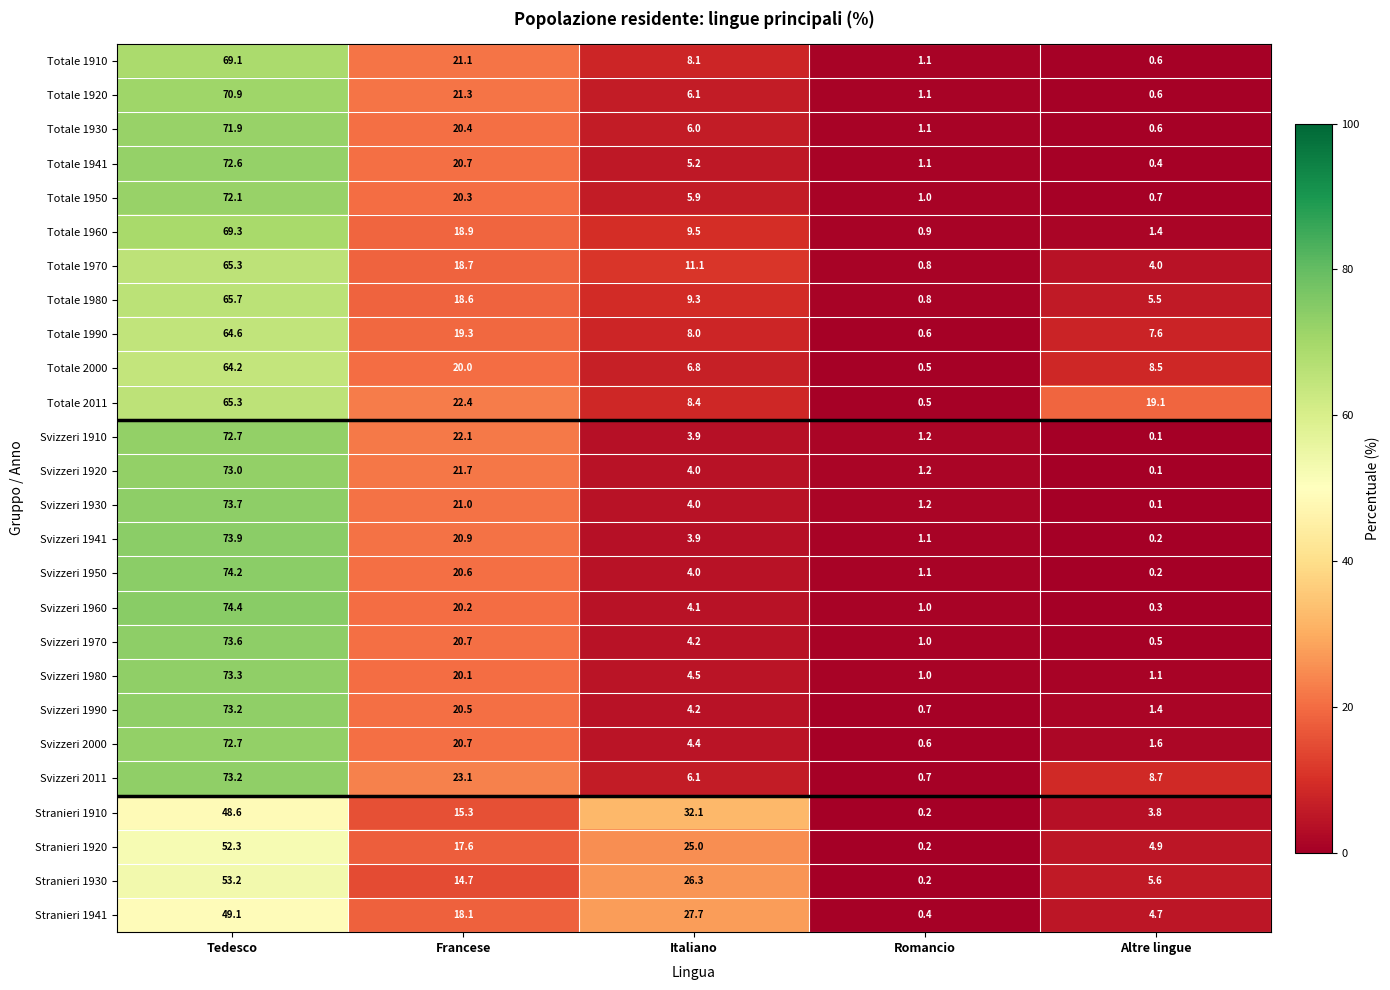

Count the number of categories in the chart.

5